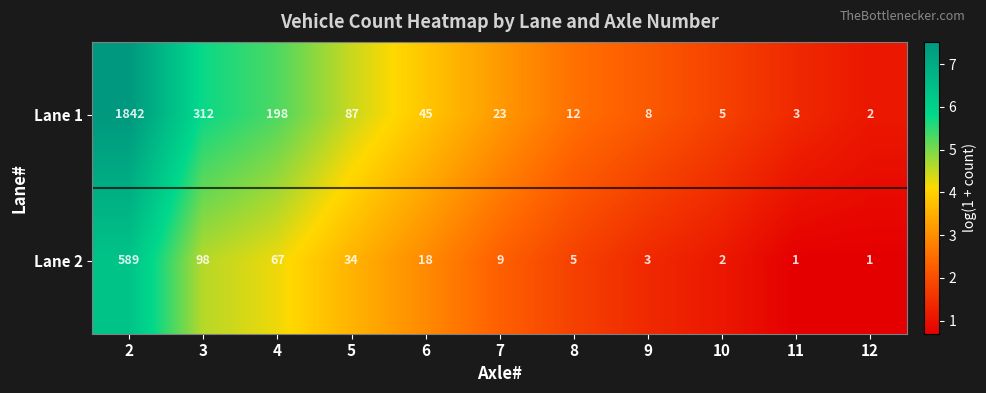

What is the difference between the second highest and minimum values in the Lane 2 series?

97